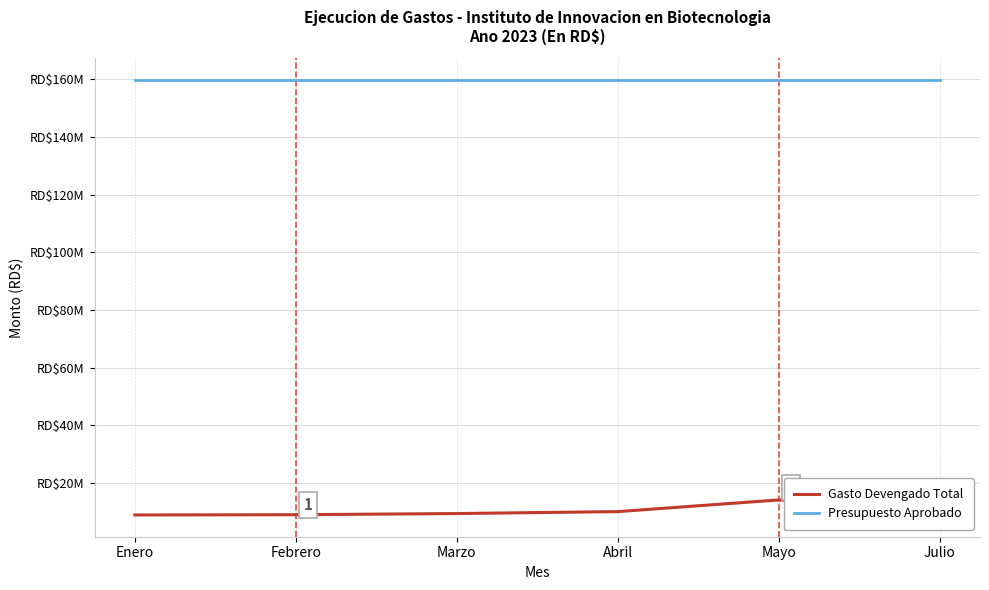

Does the chart display data point markers on the line(s)?

No